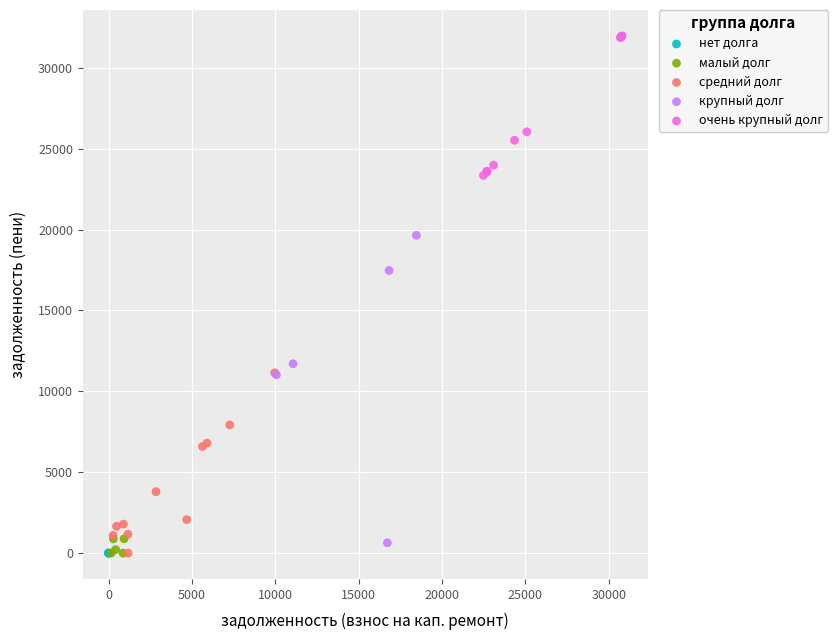

Which series contains the highest Y value?

очень крупный долг